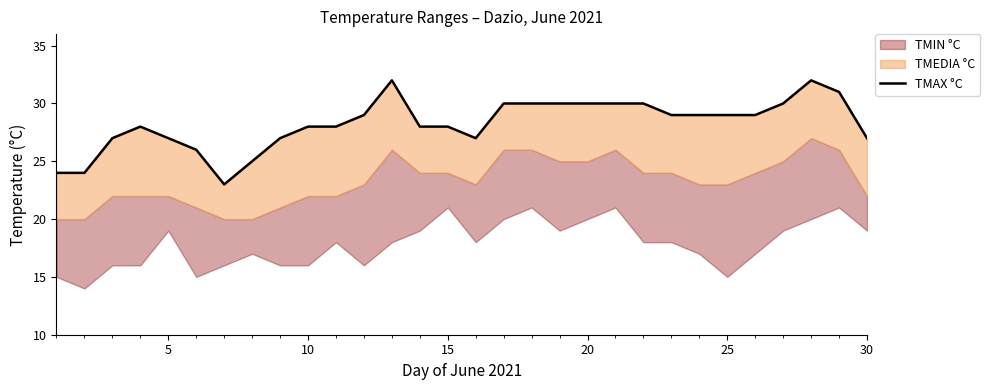

What is the difference between the second highest and second lowest values?

8